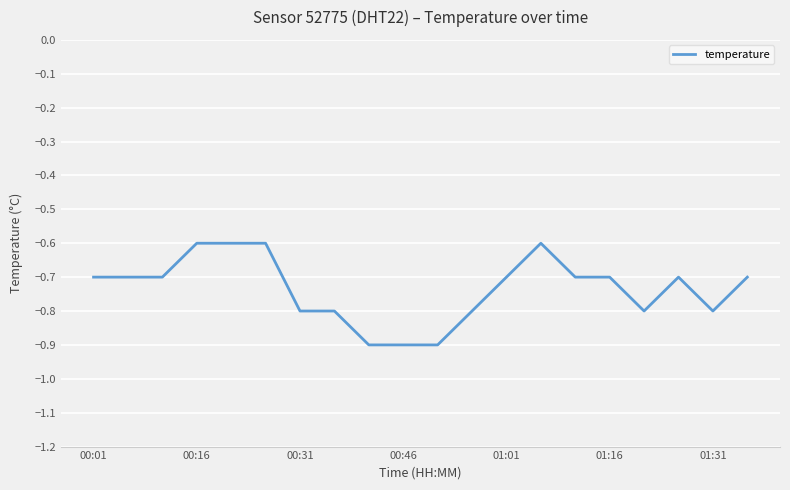

What is the smallest value displayed?

-0.9